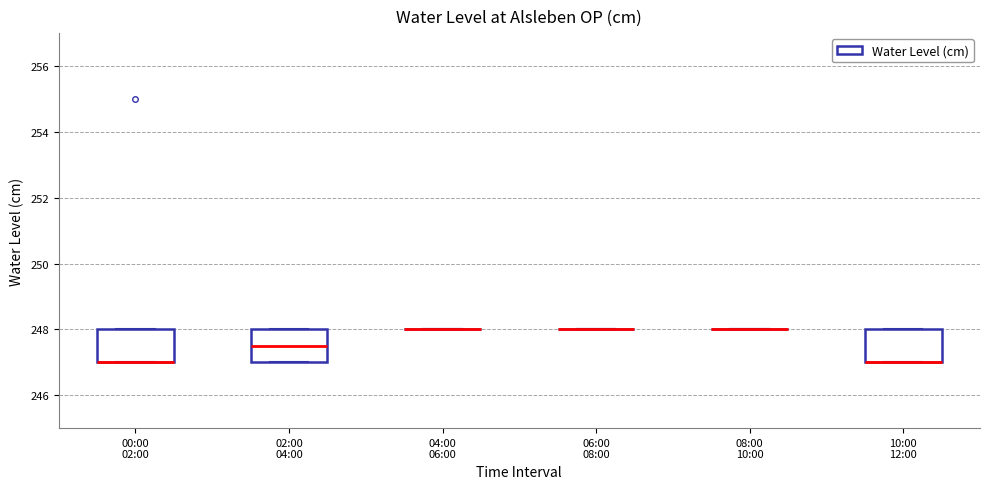

Reading left to right, read every box against the y-axis: the position of its median line, the range the box covers, and the ends of its whiskers. The values are not printed on the chart, so give them approximately, as read against the axis.

00:00 02:00: median 247.0 (drawn on the box's lower edge), box 247.0 to 248.0, whiskers 247.0 to 248.0
02:00 04:00: median 247.6, box 247.0 to 248.0, whiskers 247.0 to 248.0
04:00 06:00: box collapsed to a line at 248.0, whiskers 248.0 to 248.0
06:00 08:00: box collapsed to a line at 248.0, whiskers 248.0 to 248.0
08:00 10:00: box collapsed to a line at 248.0, whiskers 248.0 to 248.0
10:00 12:00: median 247.0 (drawn on the box's lower edge), box 247.0 to 248.0, whiskers 247.0 to 248.0